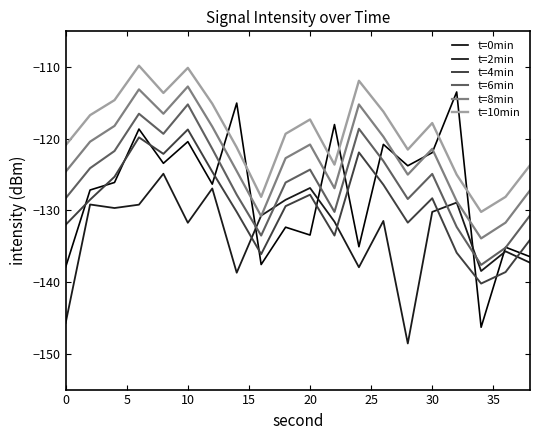

List the series in order of their peak value, lowest first.

t=2min, t=4min, t=6min, t=0min, t=8min, t=10min